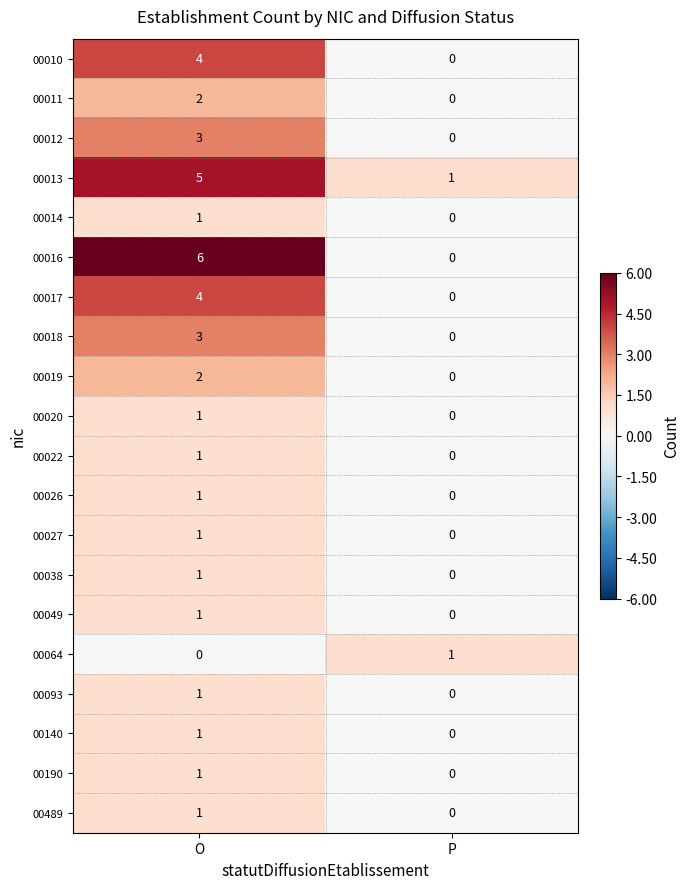

What is the sum of all 00017 values?

4